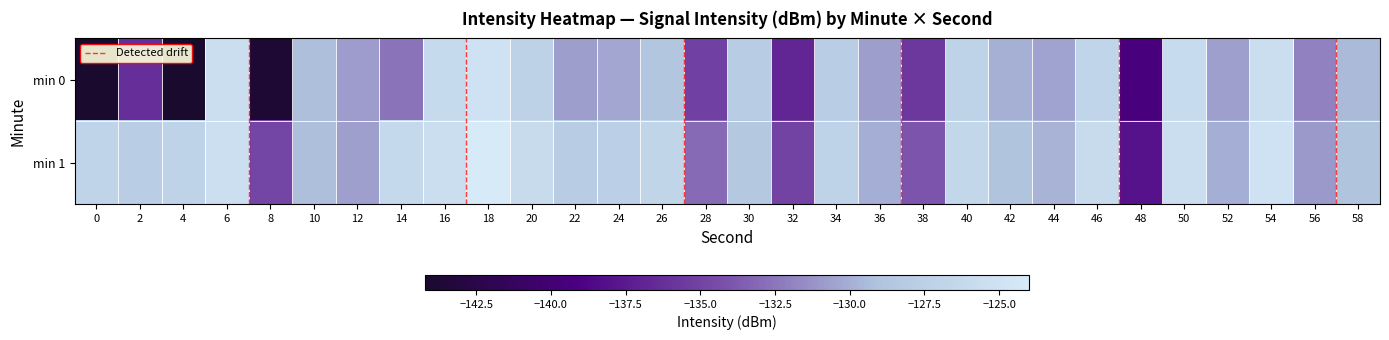

Reading right to left, what are all the values shown in this chart?

0: -129.5	-132.0	-125.6	-130.7	-125.9	-139.5	-126.7	-130.5	-129.9	-127.1	-135.7	-130.7	-127.8	-136.9	-127.9	-135.2	-128.8	-130.4	-130.8	-127.2	-125.0	-126.1	-132.7	-130.8	-129.2	-143.7	-125.5	-144.2	-136.3	-144.2
1: -129.0	-131.0	-125.0	-130.0	-125.5	-138.0	-126.0	-129.8	-129.0	-126.5	-134.0	-130.0	-127.0	-135.0	-128.5	-133.0	-126.8	-127.5	-128.0	-126.0	-124.0	-125.5	-126.2	-130.7	-129.2	-134.8	-125.4	-127.0	-127.8	-126.9